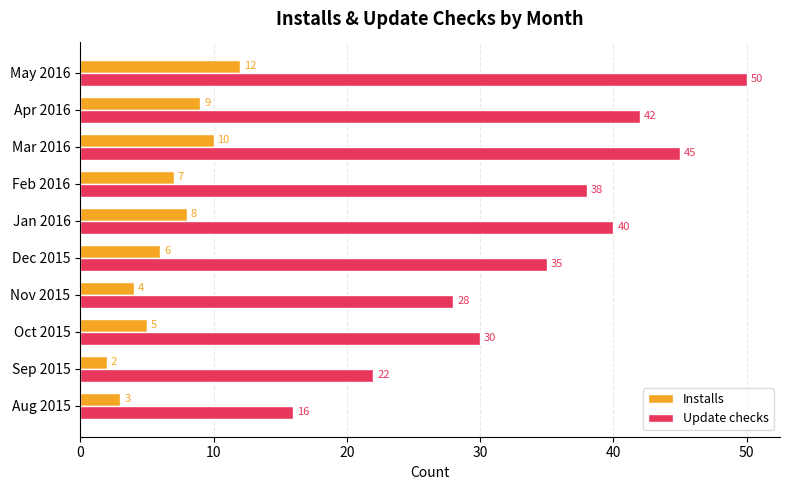

Is it true that Update checks equals 38 at Feb 2016?

True